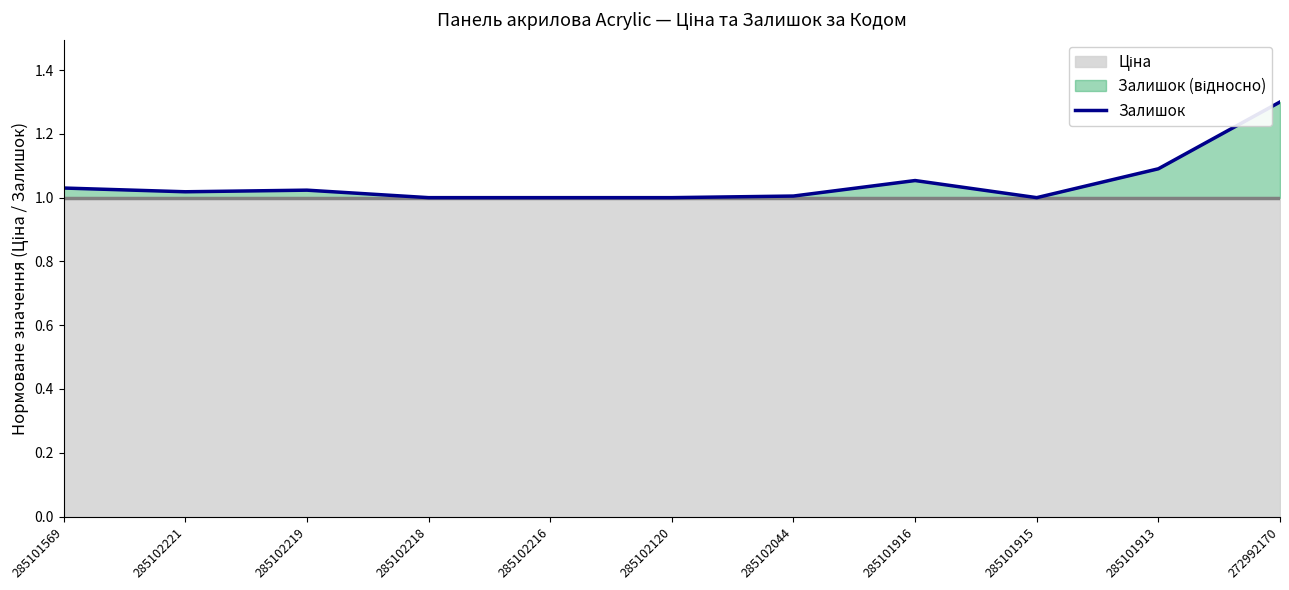

Which has a higher value, 285101913 or 285102221?

285101913